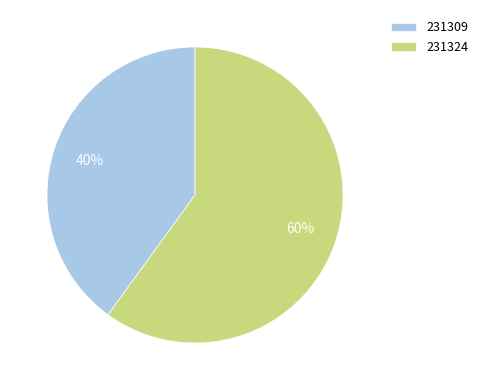

True or false: 231324 accounts for 60% of the total.

True